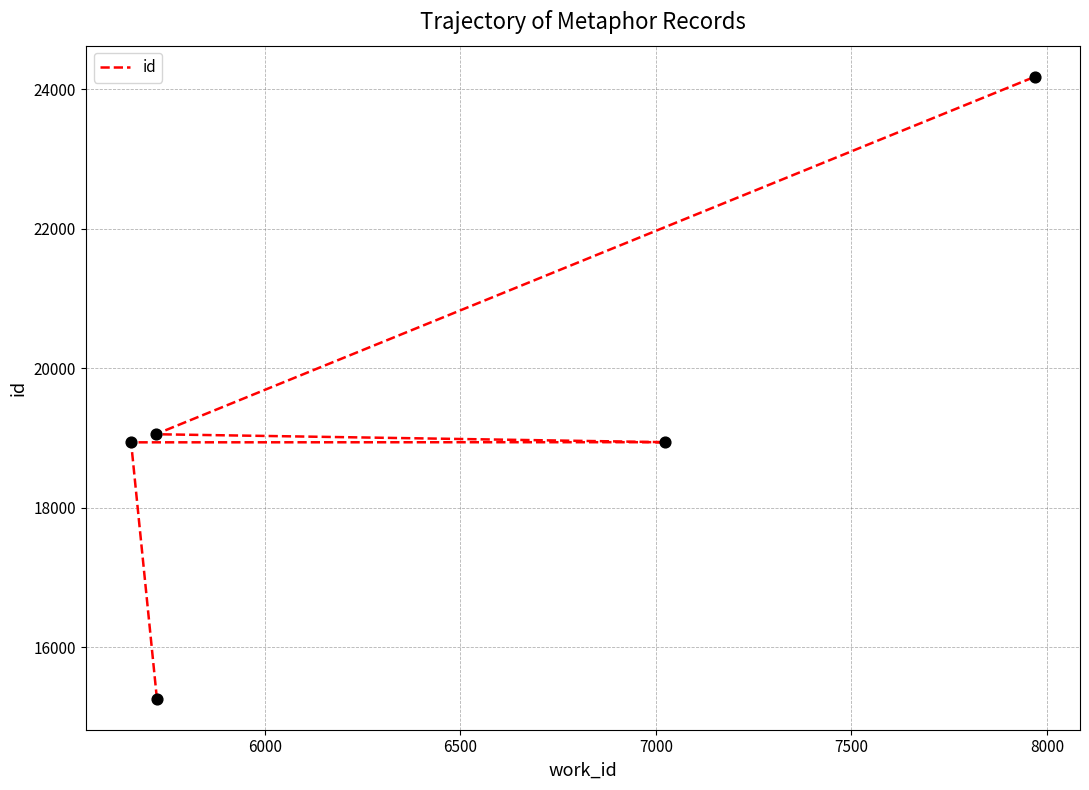

Between 7000 and 7500, which is larger?

7500